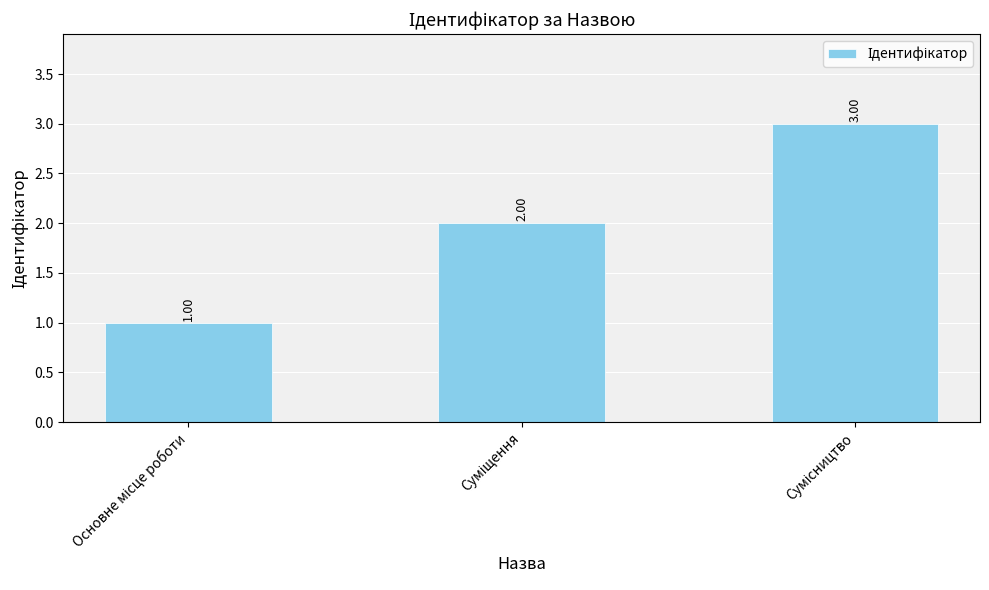

What is the sum of all values?

6